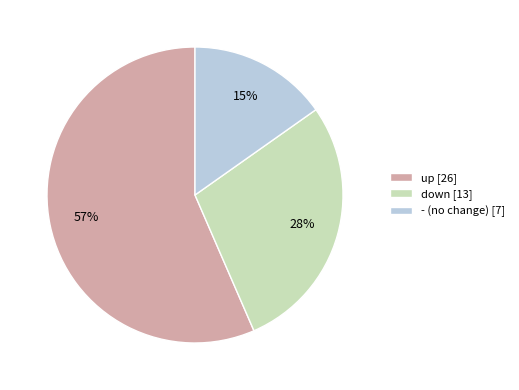

Does any single category account for the majority?

Yes